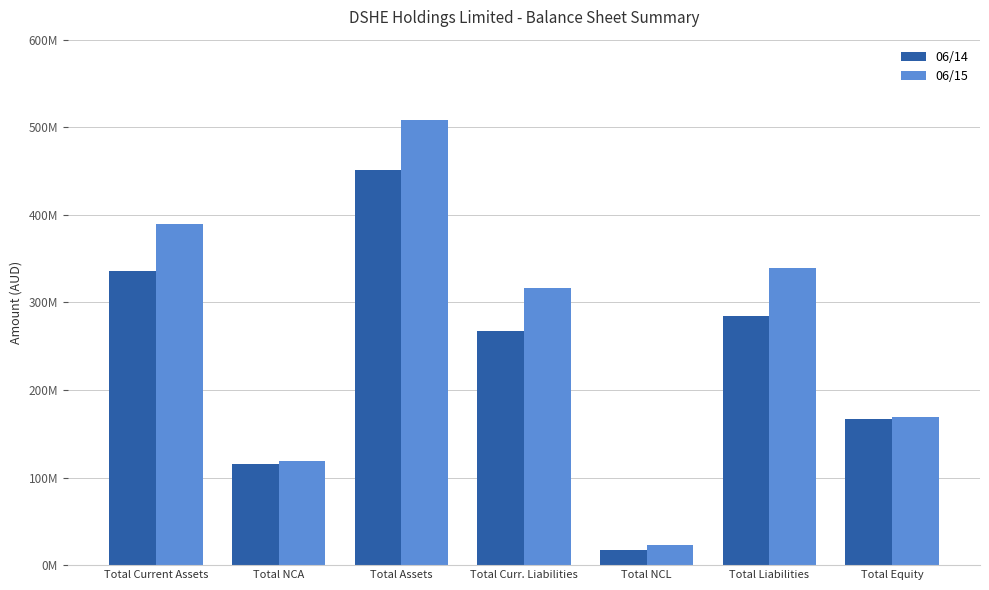

What is the minimum value shown in the chart?

17424000